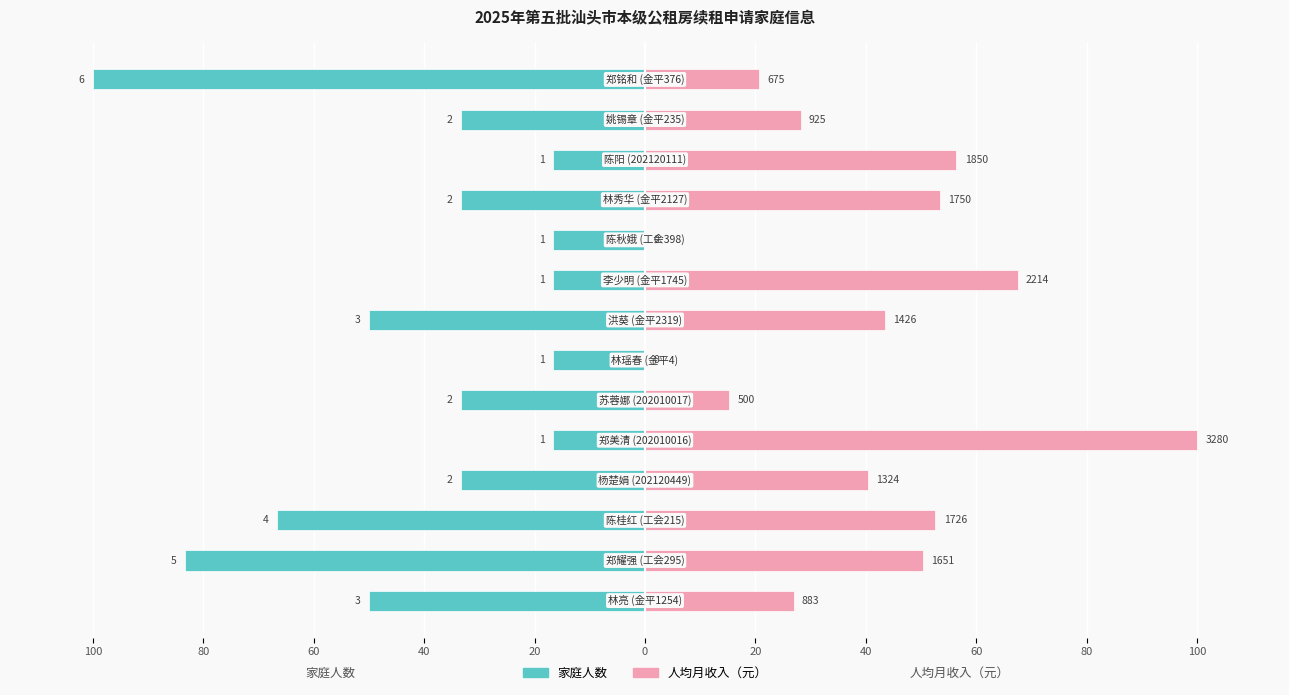

The value of 人均月收入（元） at 80 is 34.6. True or false?

False